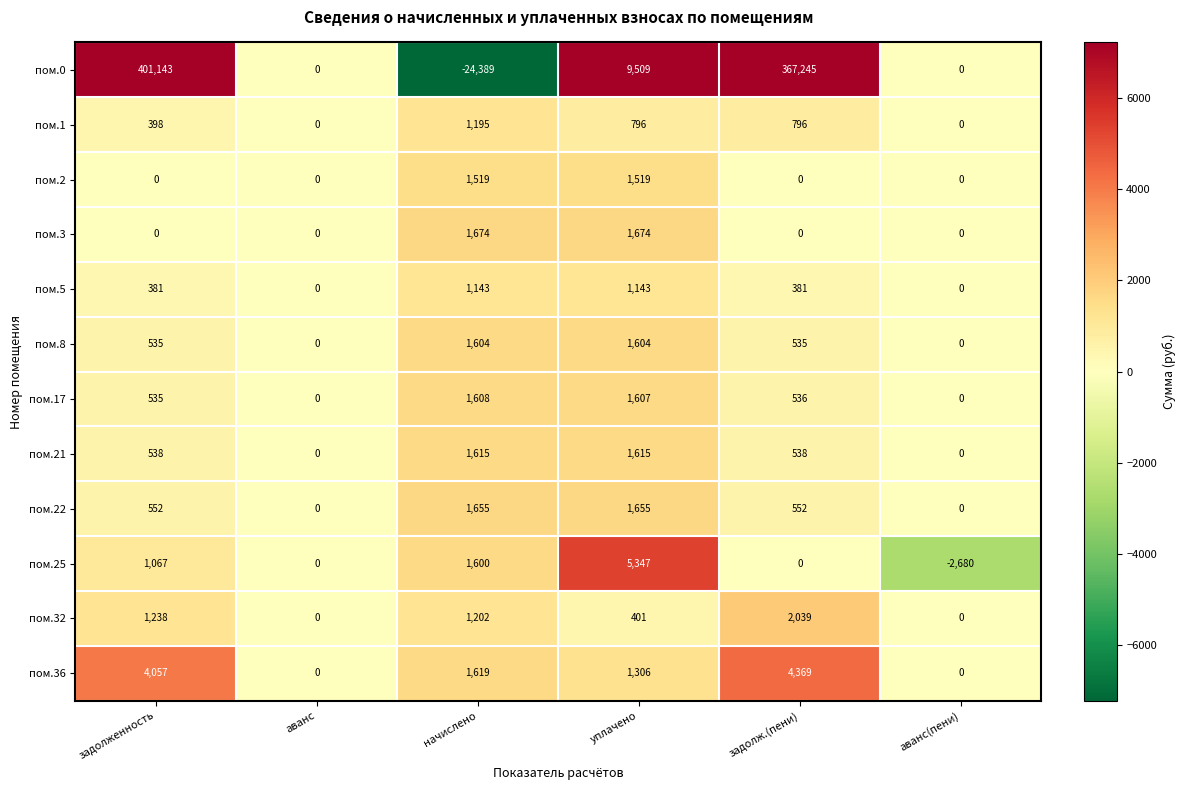

Rank the series at начислено from highest to lowest value.

пом.3, пом.22, пом.36, пом.21, пом.17, пом.8, пом.25, пом.2, пом.32, пом.1, пом.5, пом.0